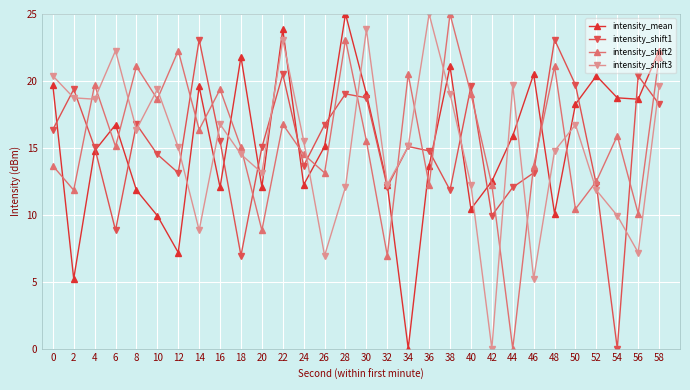

How many categories are shown in the chart?

30